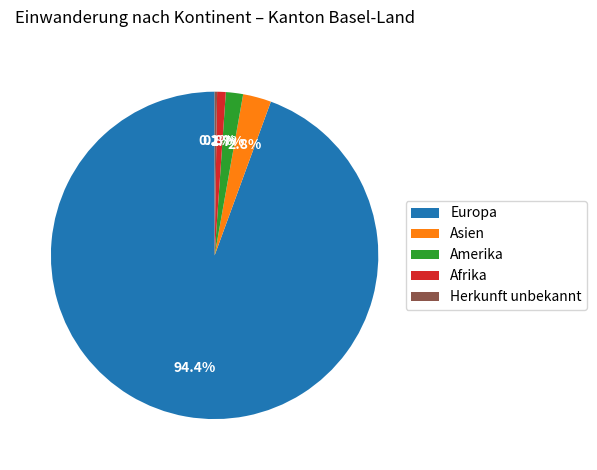

Is it true that Europa is 94% of the pie?

True